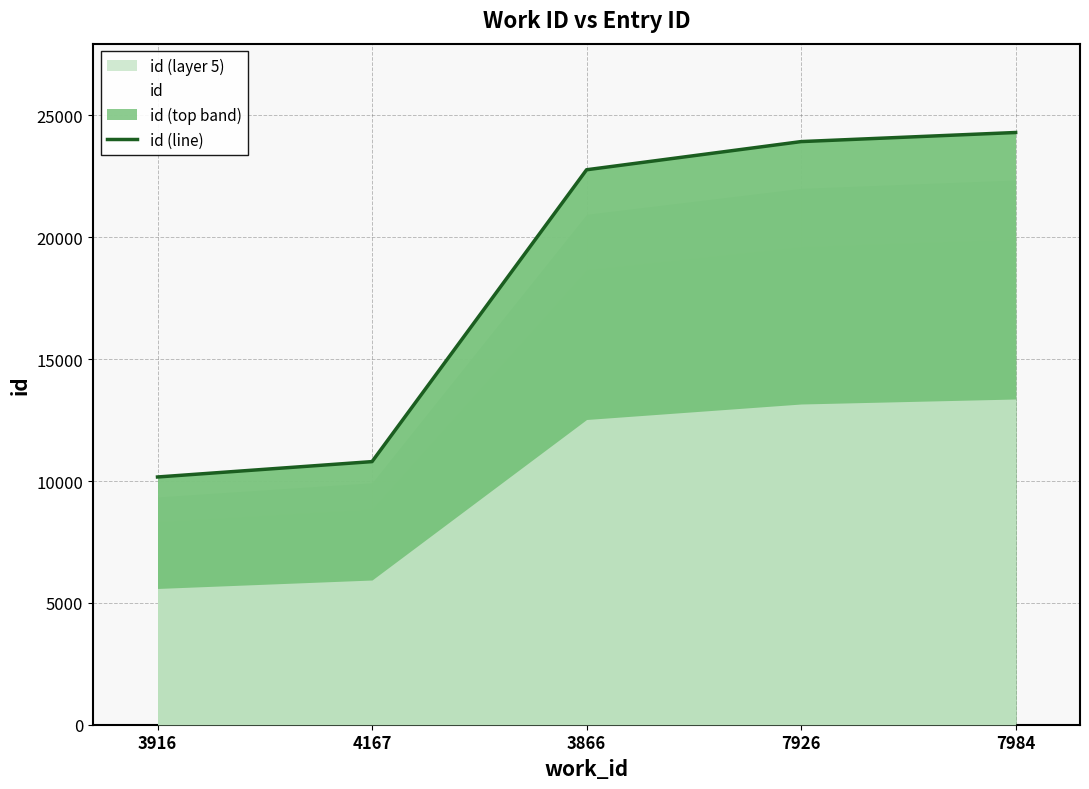

What is the value of the 3rd point from the left?

22773